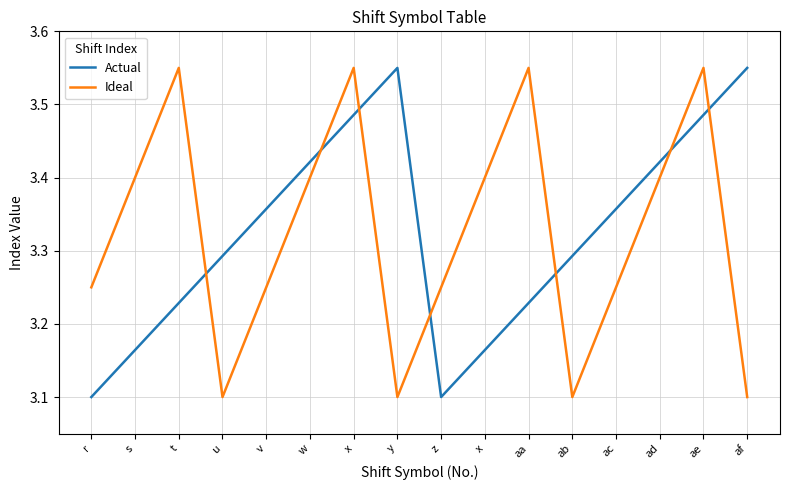

Read the Ideal value at x.

3.4